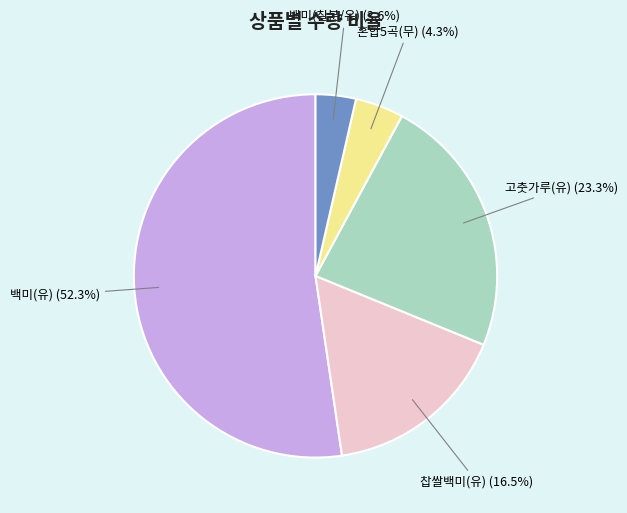

To the nearest percent, what percentage of the pie is 고춧가루(유)?

23%